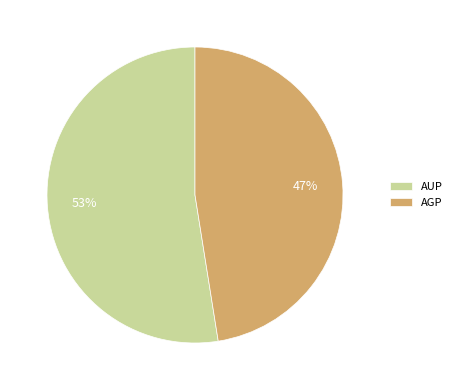

Which category accounts for the majority?

AUP